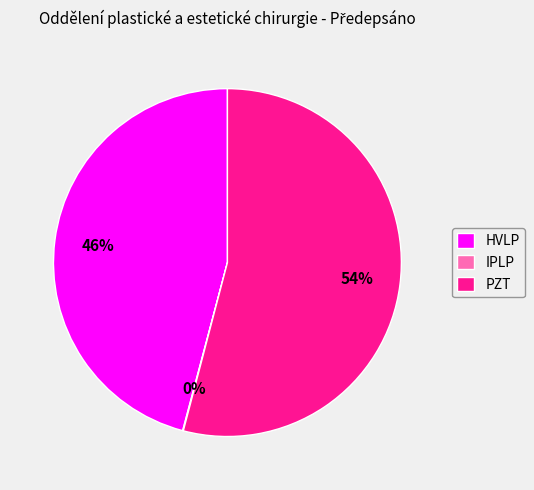

To the nearest percent, what percentage of the pie is PZT?

54%